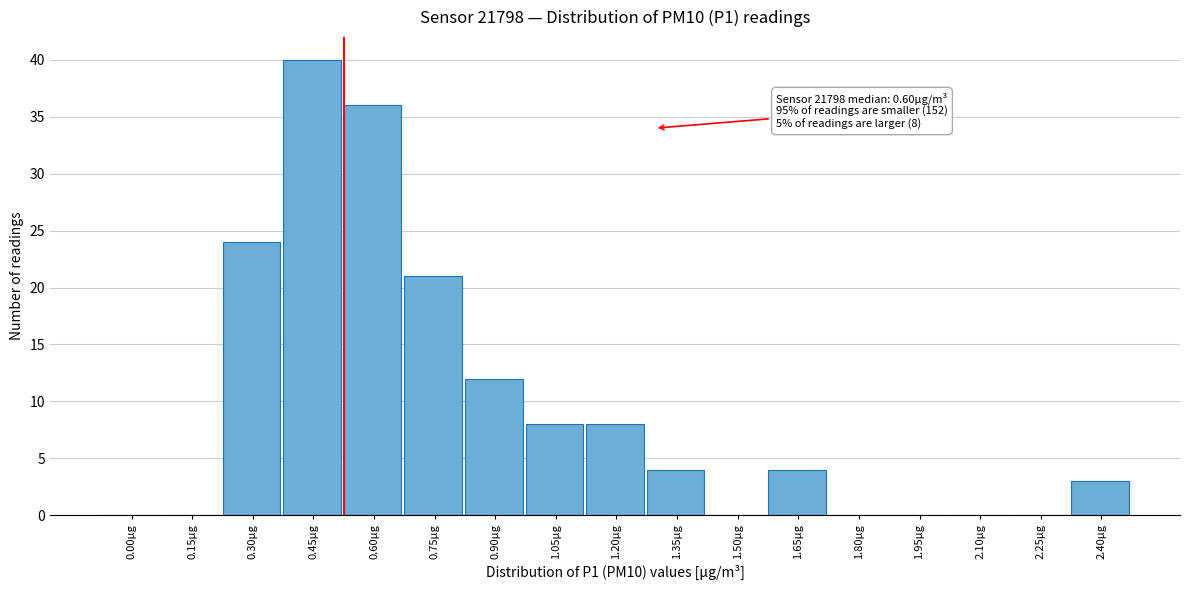

Reading left to right, list all the values displayed in this chart.

0.00µg=0	0.15µg=0	0.30µg=24	0.45µg=40	0.60µg=36	0.75µg=21	0.90µg=12	1.05µg=8	1.20µg=8	1.35µg=4	1.50µg=0	1.65µg=4	1.80µg=0	1.95µg=0	2.10µg=0	2.25µg=0	2.40µg=3